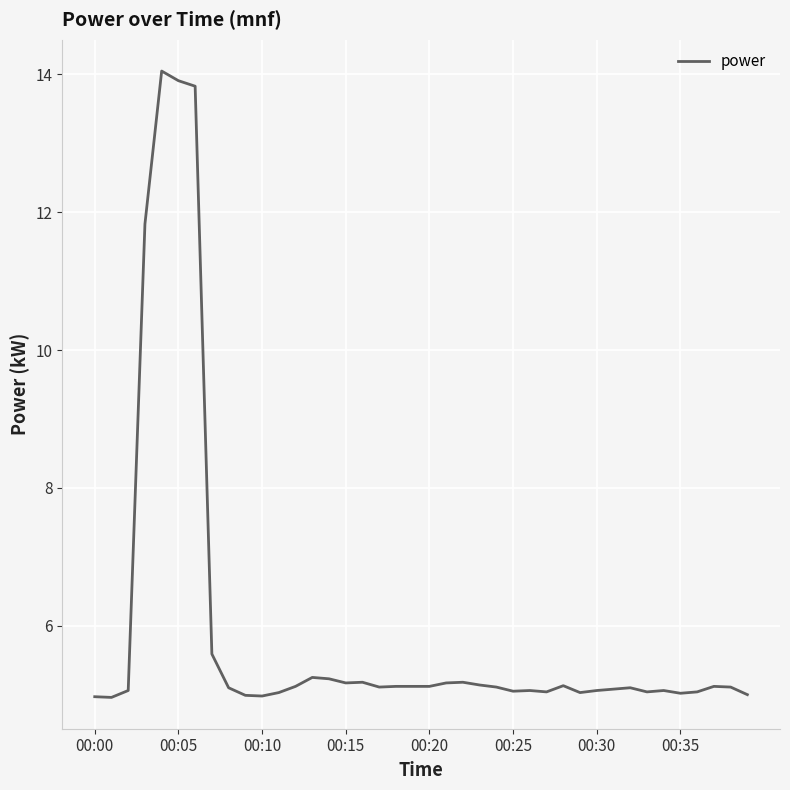

What is the difference between the maximum and minimum values?

9.1